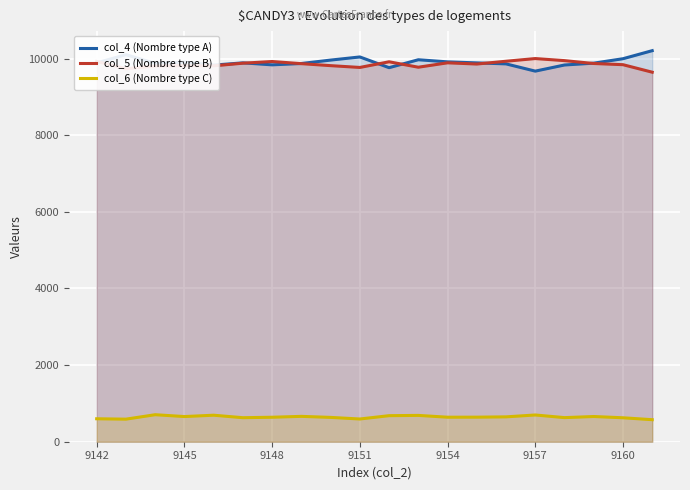

True or false: col_4 (Nombre type A) and col_6 (Nombre type C) cross at least once.

False